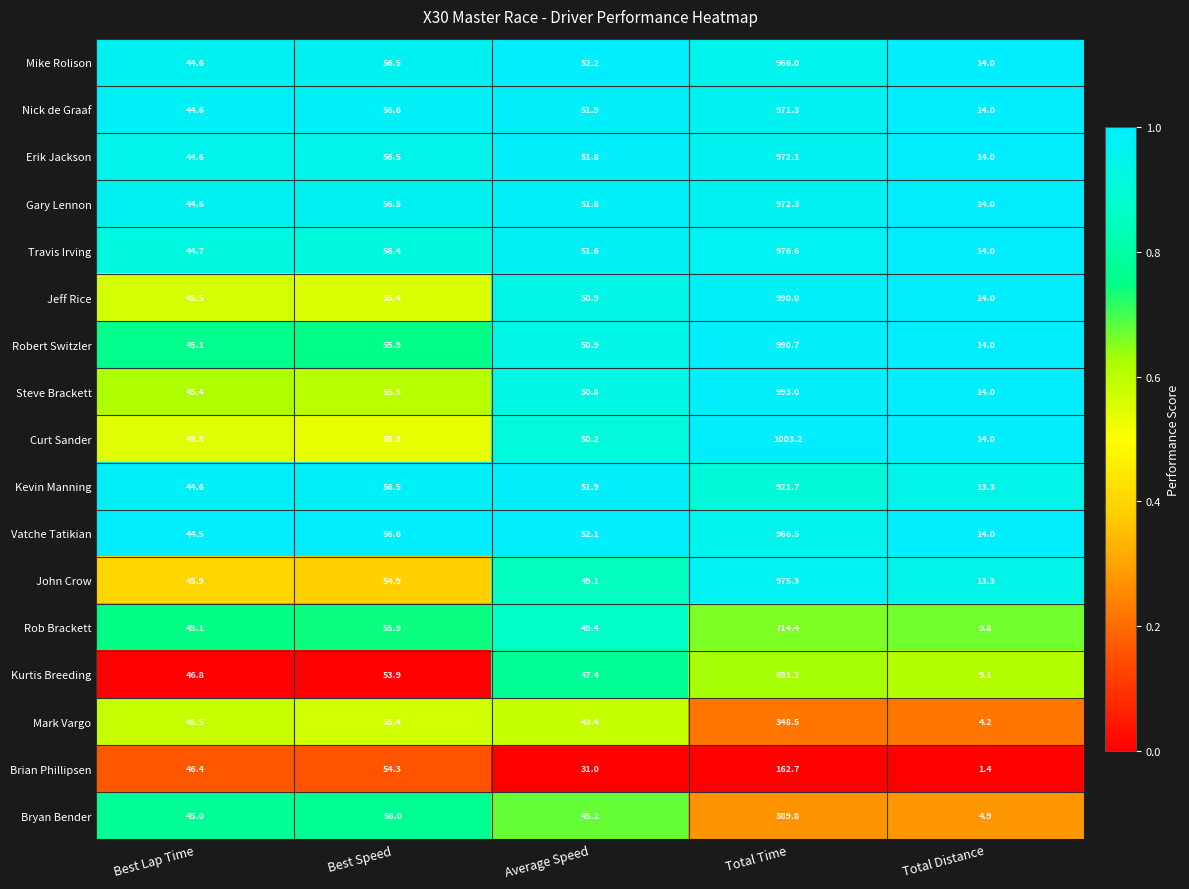

Is the value of Gary Lennon at Total Distance greater than the value of Robert Switzler at Average Speed?

No